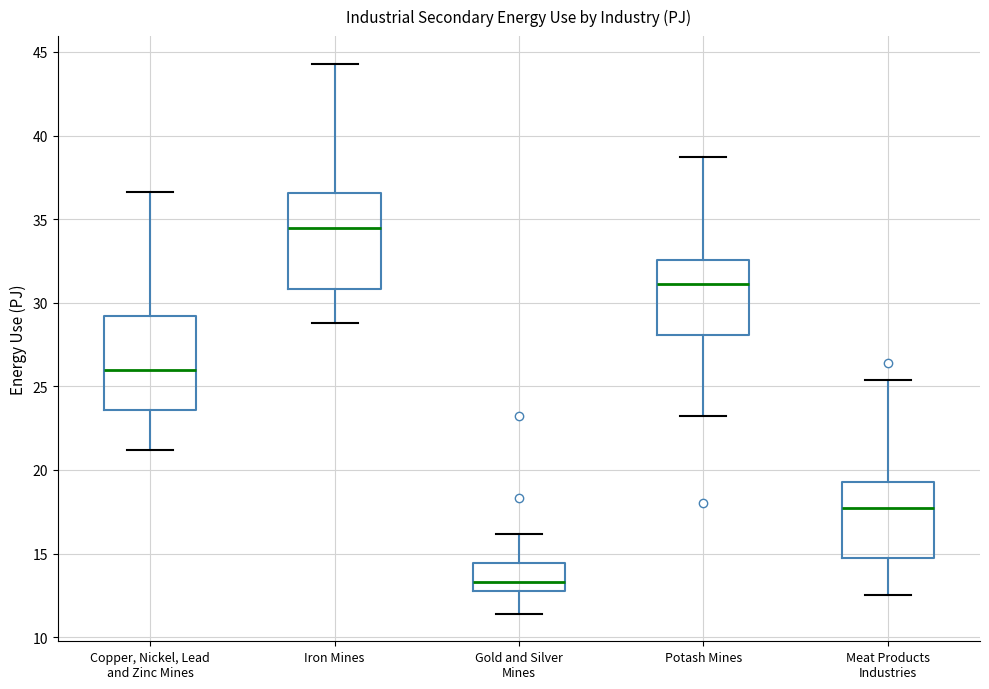

Where does the upper whisker of the box for Gold and Silver Mines end on the y-axis? The values are not printed on the chart, so give them approximately, as read against the axis.

16.0